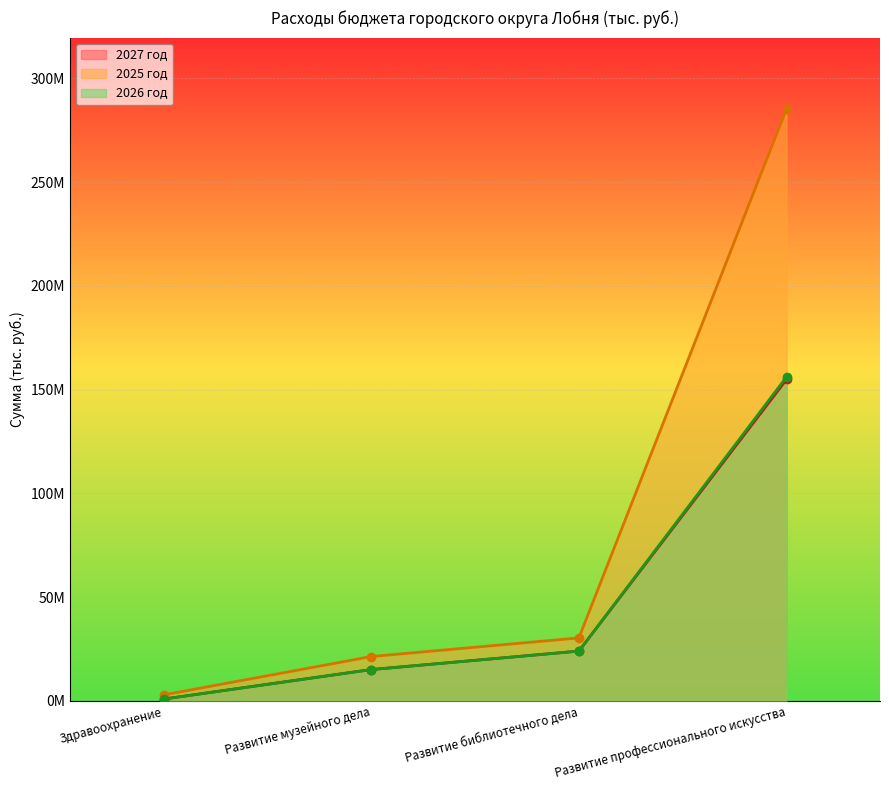

At which category is the sum across all series the highest?

Развитие профессионального искусства